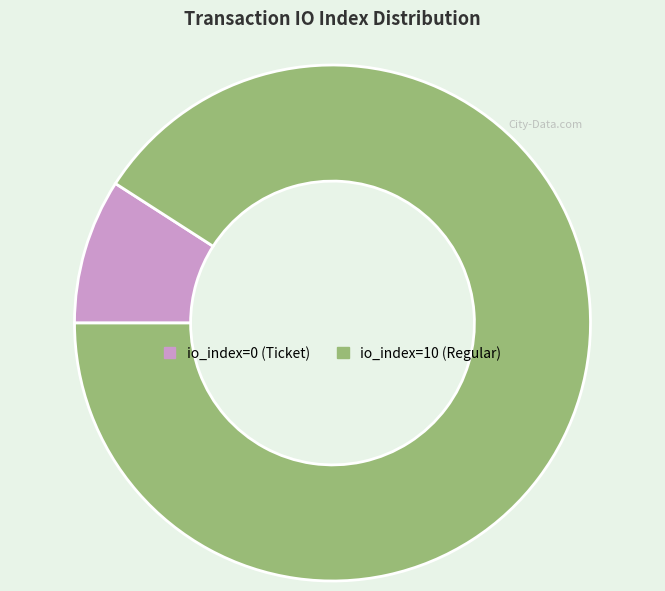

Which slice is the largest?

io_index=10 (Regular)